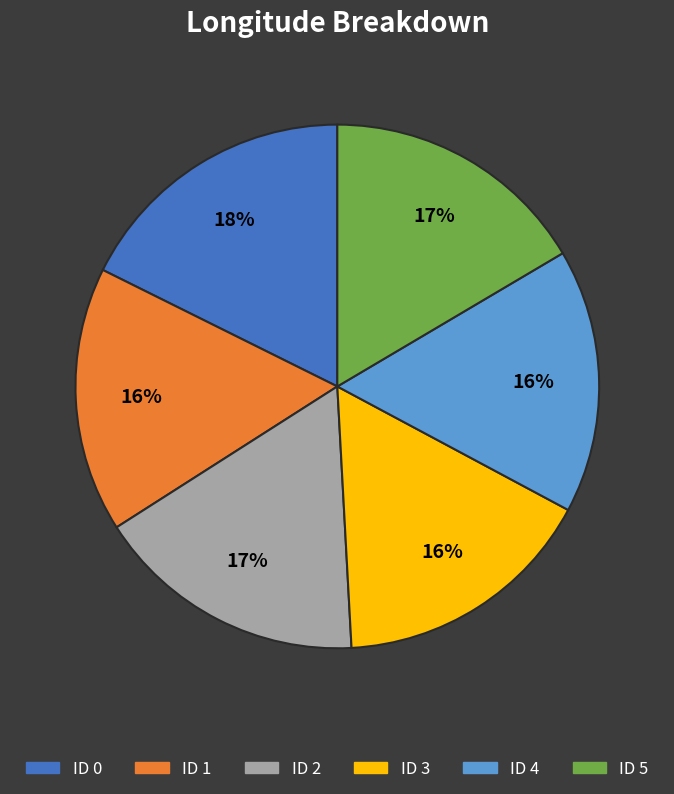

Is there any slice that represents more than half of the pie?

No